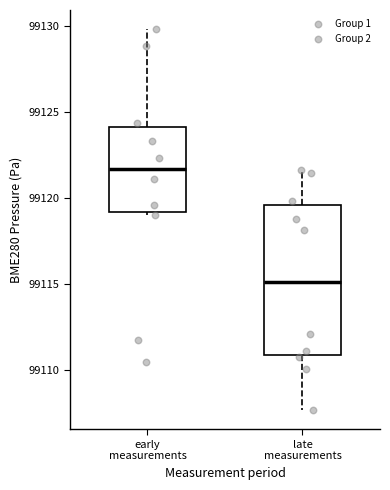

Where does the lower whisker of the box for late measurements end on the y-axis? The values are not printed on the chart, so give them approximately, as read against the axis.

99107.5